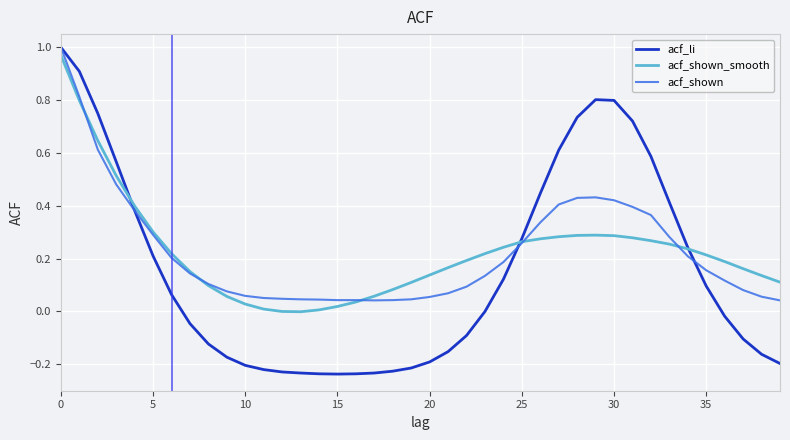

After their last crossing, which series has the higher values: acf_shown_smooth or acf_li?

acf_shown_smooth